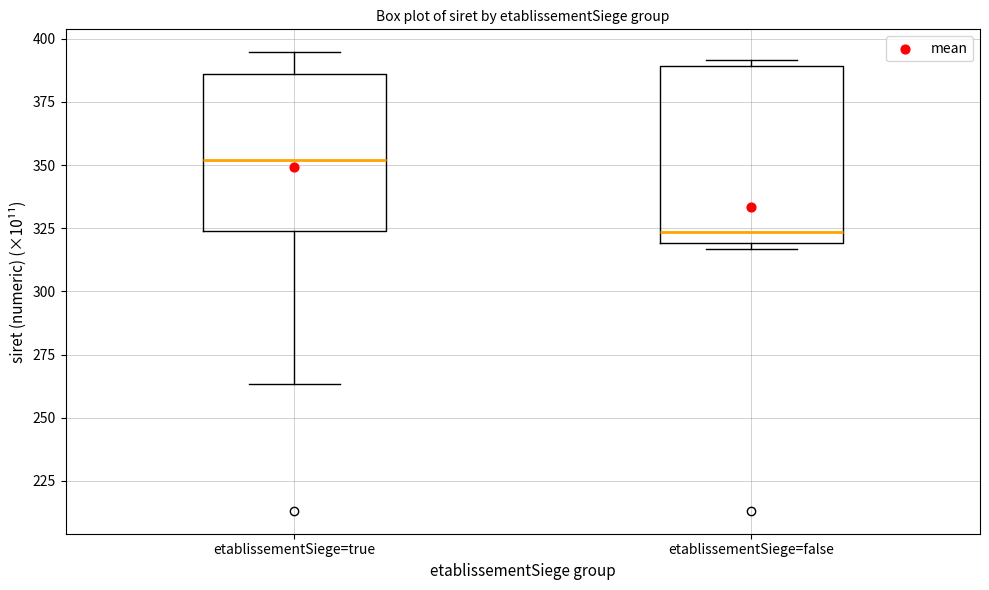

Which box has the lowest median line?

etablissementSiege=false